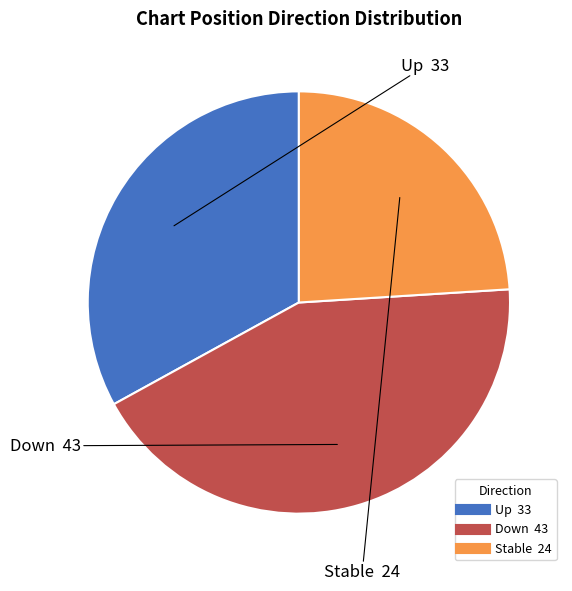

Does any single category account for the majority?

No